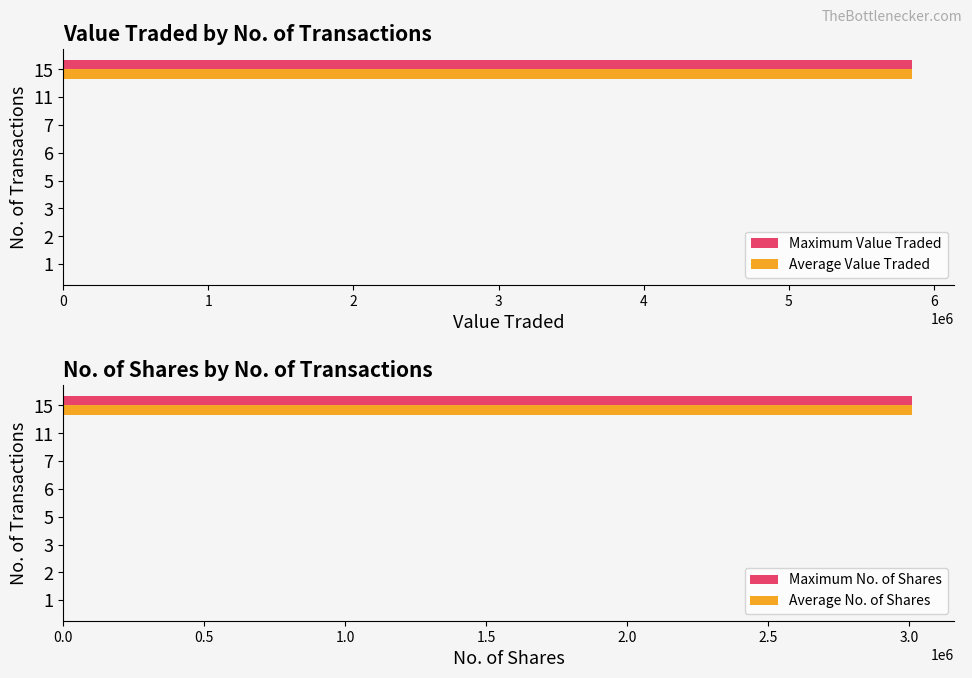

What is the value of the Maximum Value Traded bar at the 5th from the left?

1127.0